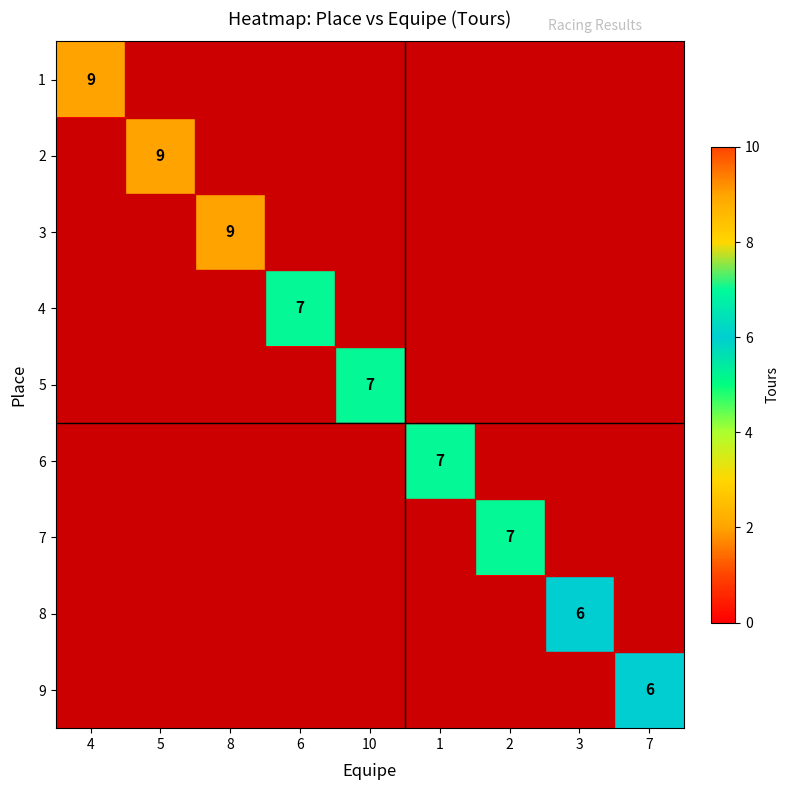

How many 9 values are between 0 and 1?

8